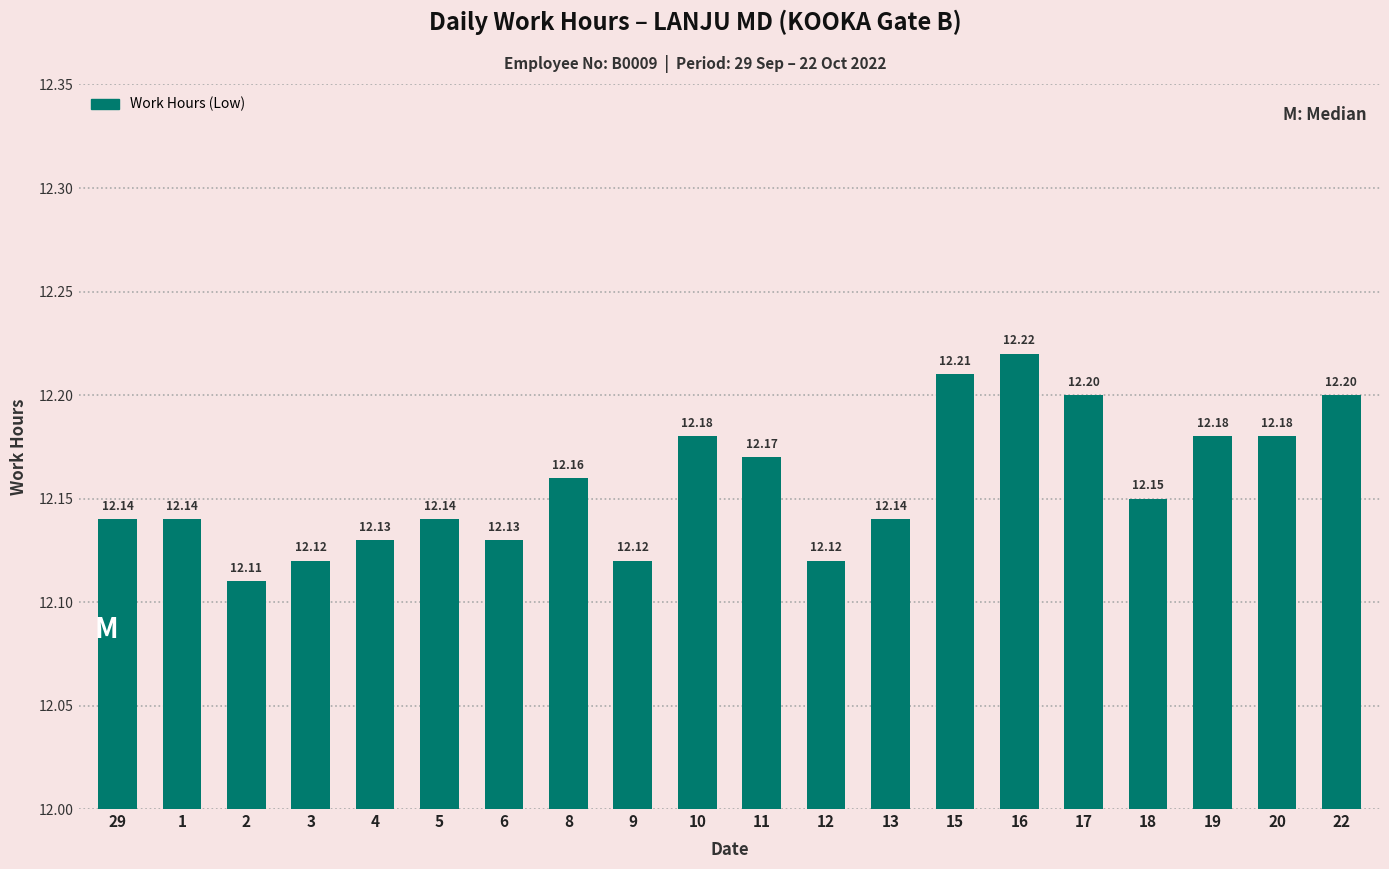

What is the smallest value displayed?

12.1